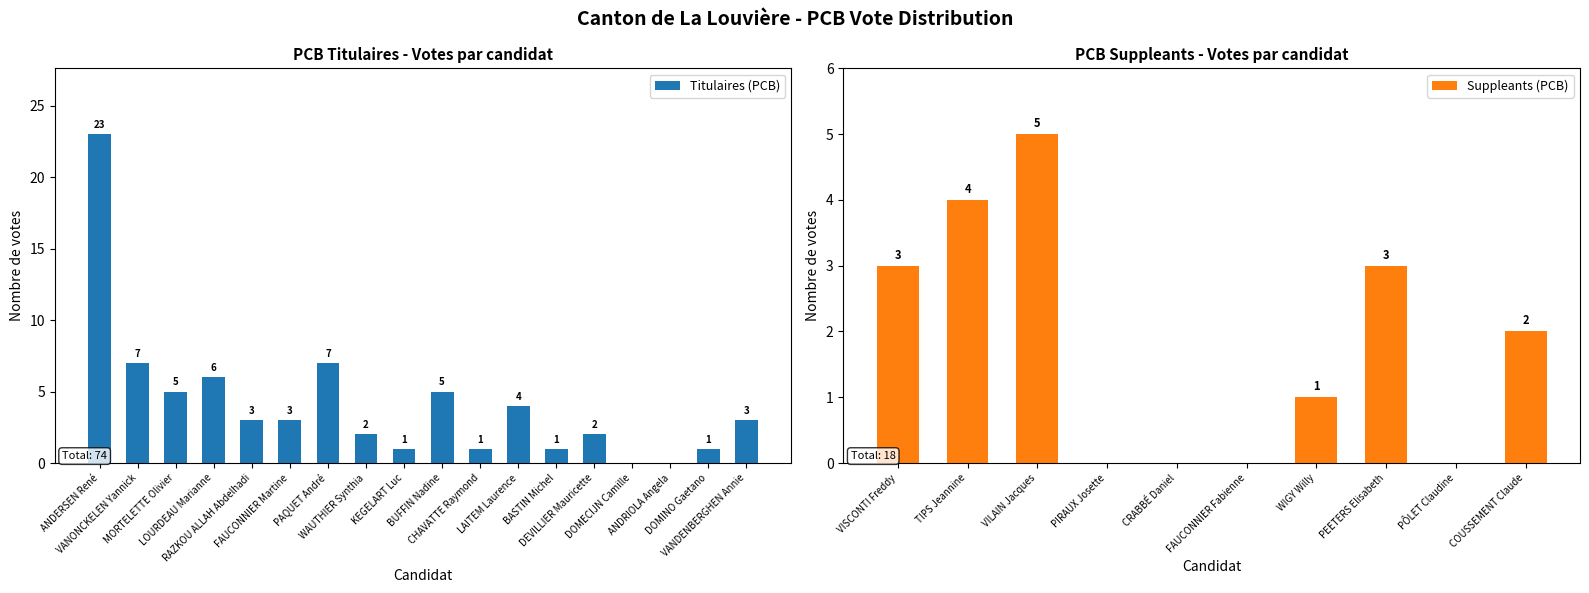

What position from the left is FAUCONNIER Martine?

6